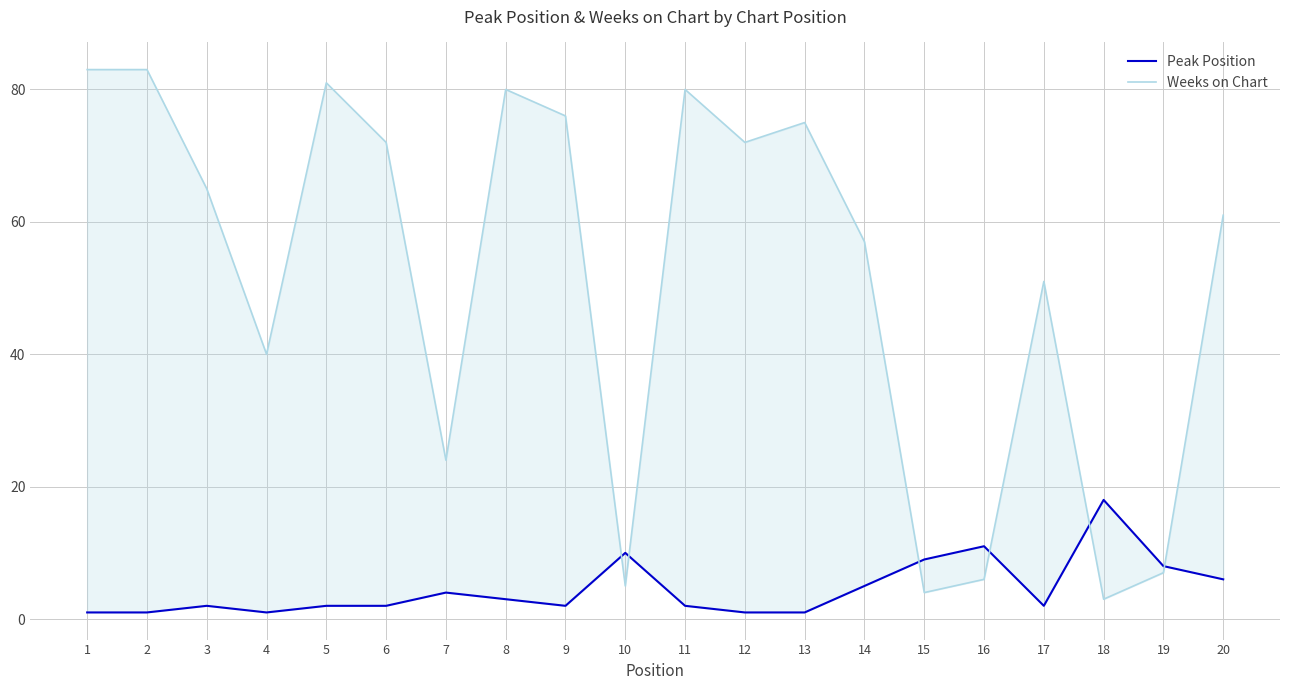

What is the value of the Peak Position point at the 11th from the left?

2